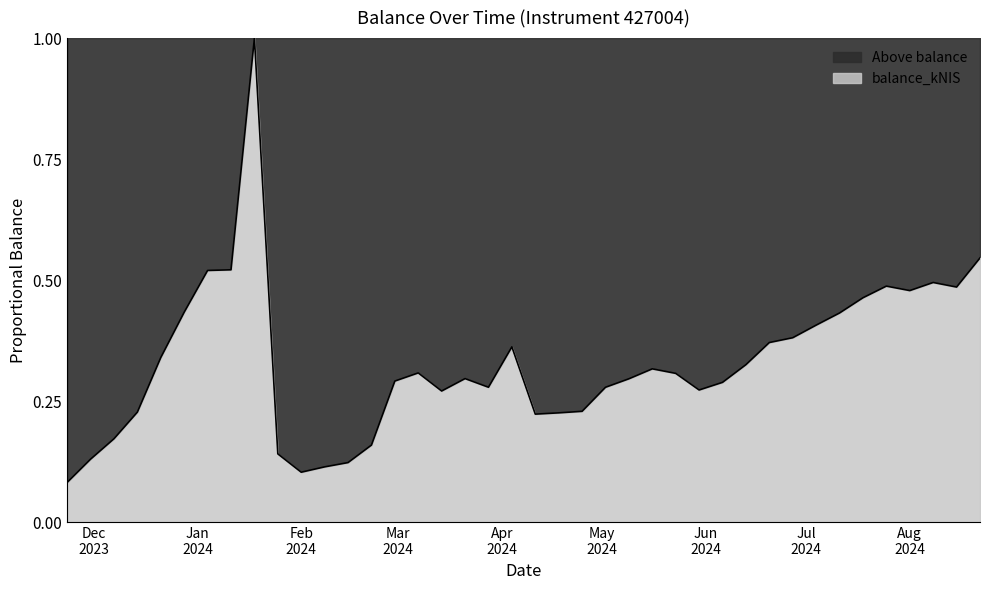

What is the difference between the maximum and minimum values?

0.9